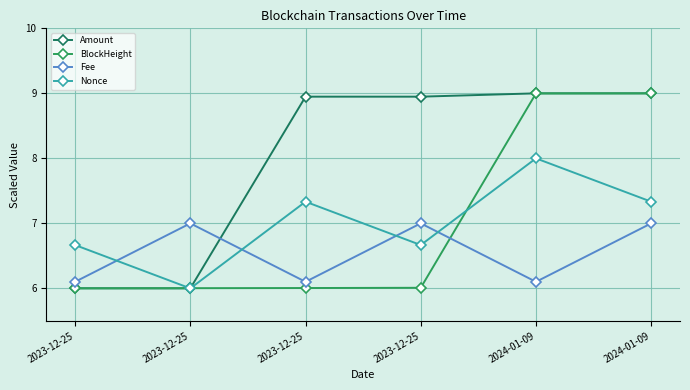

What are all the series names shown in the legend?

Amount, BlockHeight, Fee, Nonce